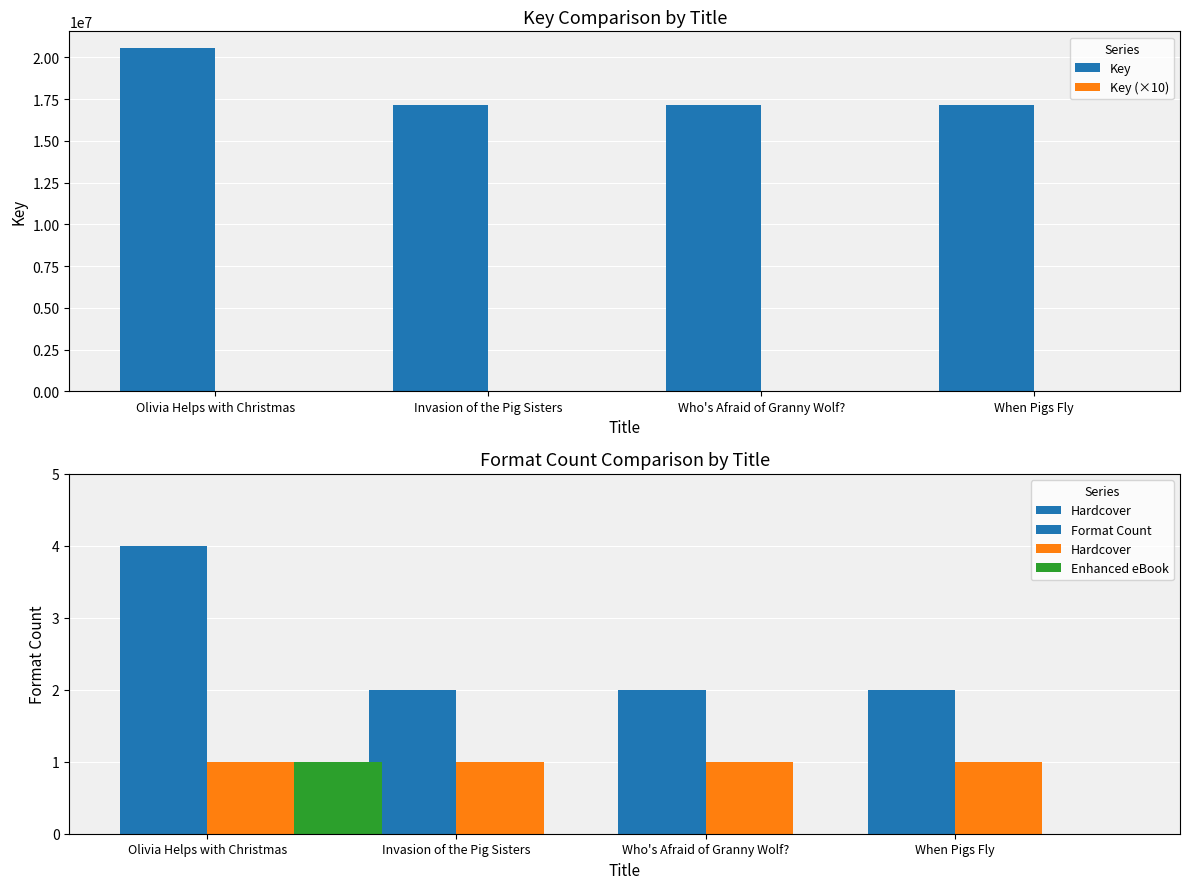

What is the sum of all Hardcover values?

4.0